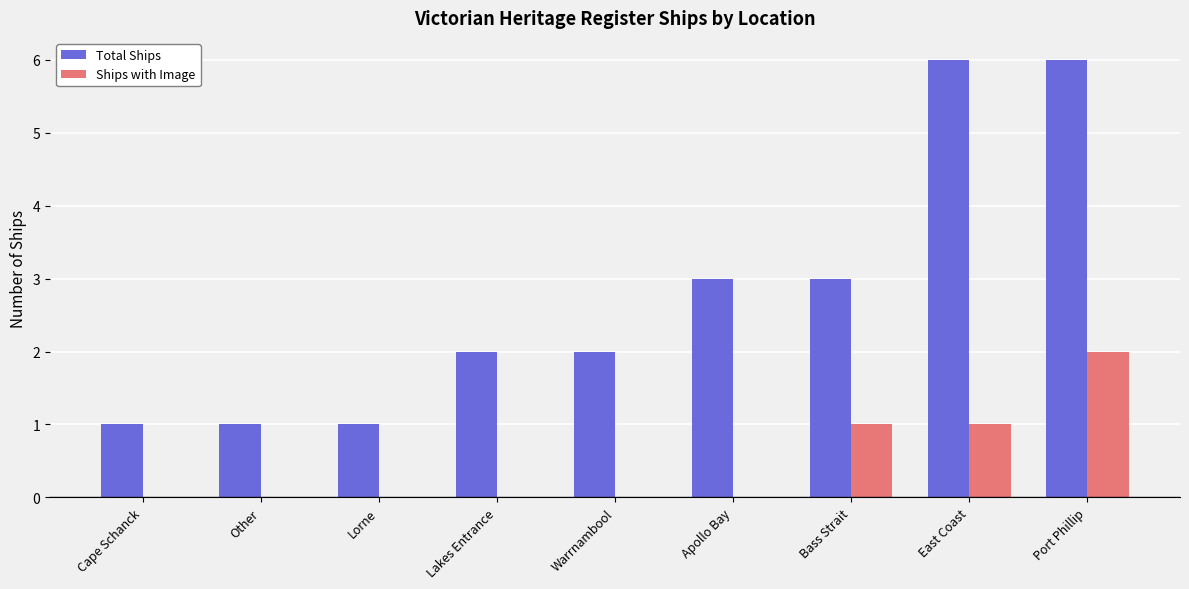

Is it true that Ships with Image equals 1 at Lorne?

False